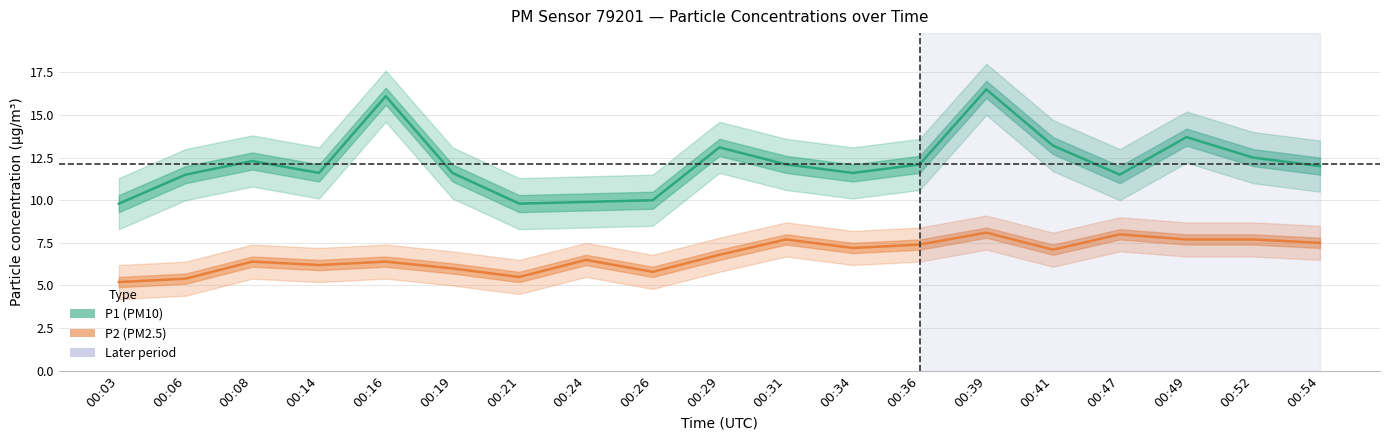

Rank the categories by P1 (PM10) value from lowest to highest.

00:03, 00:21, 00:24, 00:26, 00:06, 00:47, 00:14, 00:19, 00:34, 00:54, 00:31, 00:36, 00:08, 00:52, 00:29, 00:41, 00:49, 00:16, 00:39